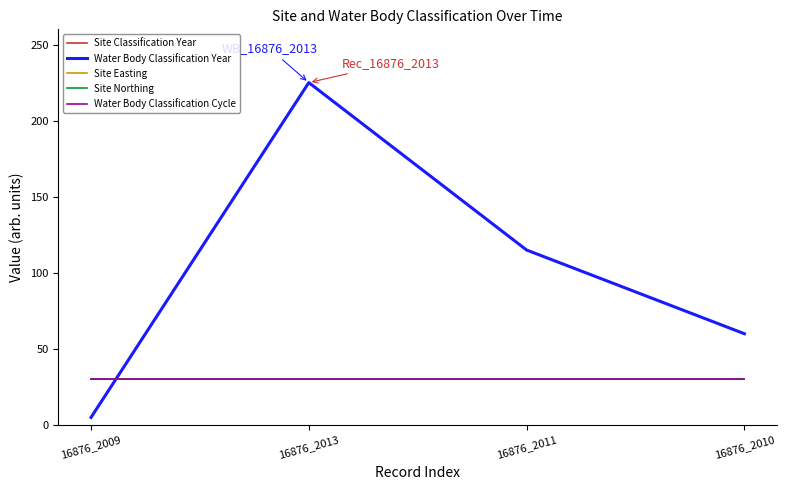

At which label is Site Northing closest to 30?

16876_2009